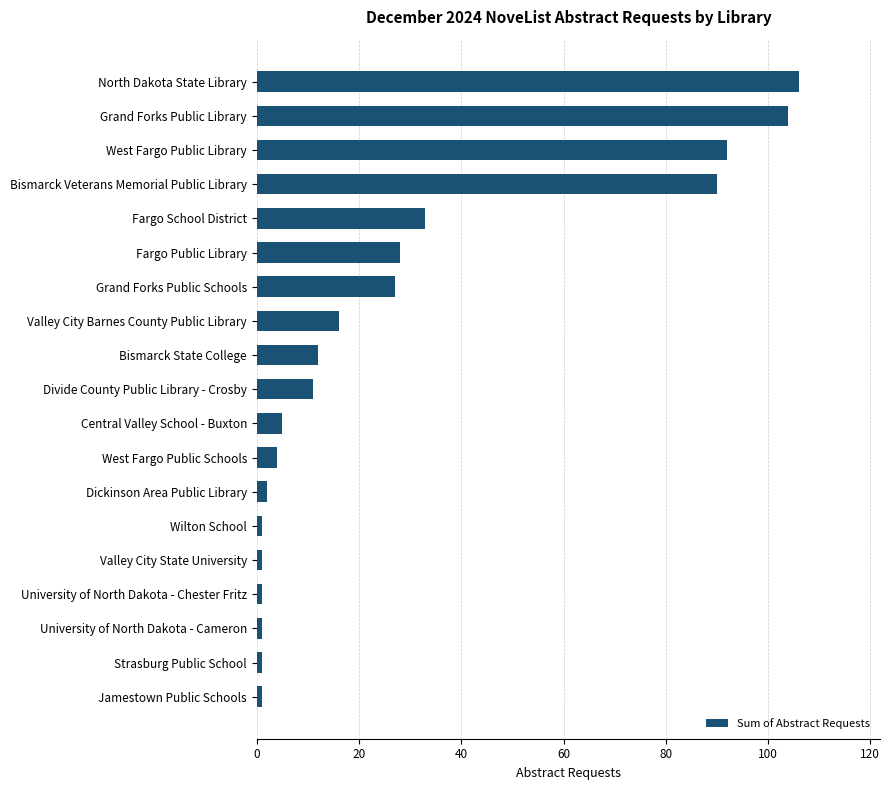

Does the chart contain any negative values?

No